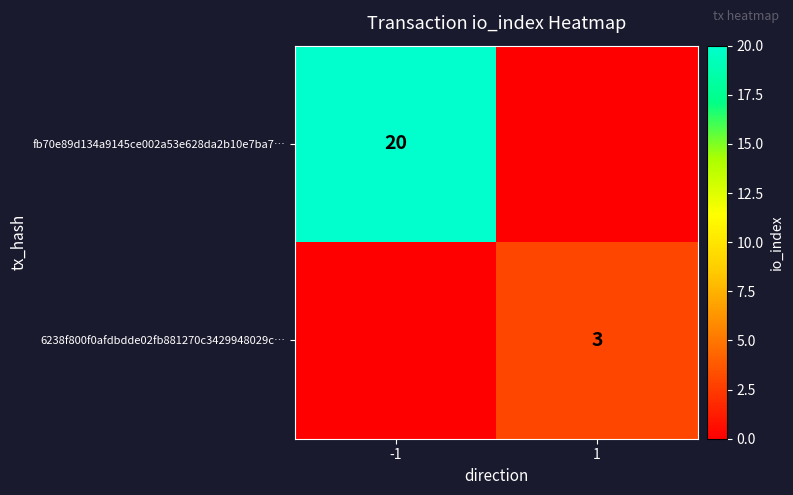

What is the spread (max minus min) of values at -1?

20